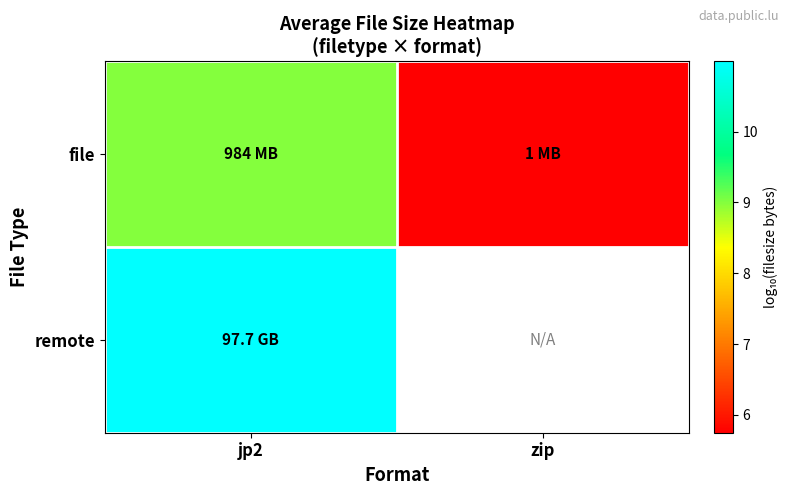

The file series shows 5.7 at zip. True or false?

True